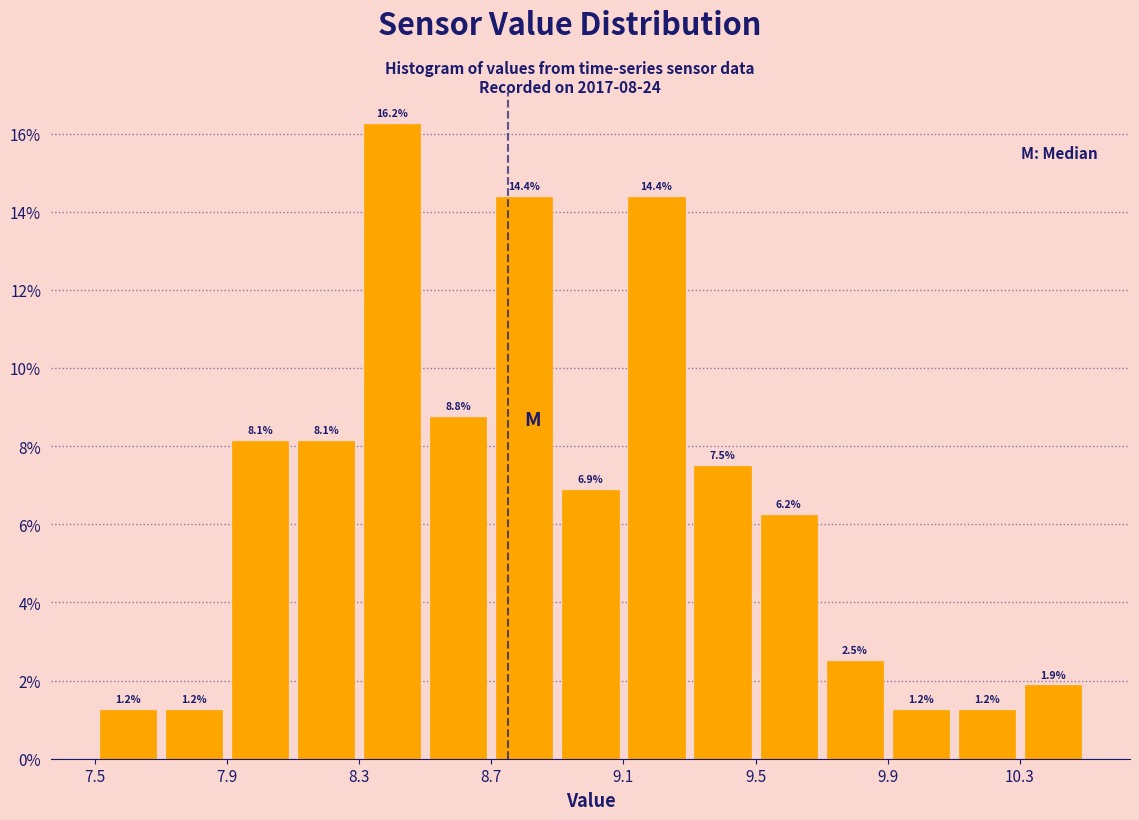

Reading left to right, transcribe this chart: for each bar, give the range it covers on the x-axis and its height.

7.5 to 7.7: 1.2
7.7 to 7.9: 1.2
7.9 to 8.1: 8.1
8.1 to 8.3: 8.1
8.3 to 8.5: 16.2
8.5 to 8.7: 8.8
8.7 to 8.9: 14.4
8.9 to 9.1: 6.9
9.1 to 9.3: 14.4
9.3 to 9.5: 7.5
9.5 to 9.7: 6.2
9.7 to 9.9: 2.5
9.9 to 10.1: 1.2
10.1 to 10.3: 1.2
10.3 to 10.5: 1.9